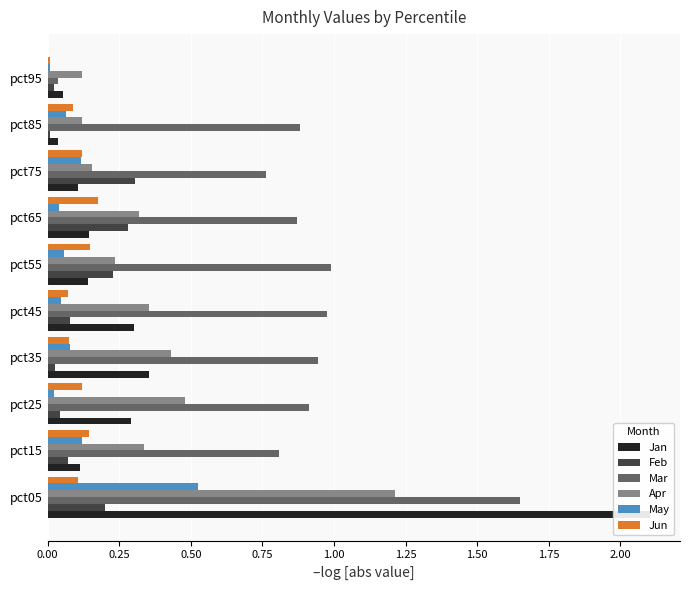

What are all the series names shown in the legend?

Jan, Feb, Mar, Apr, May, Jun